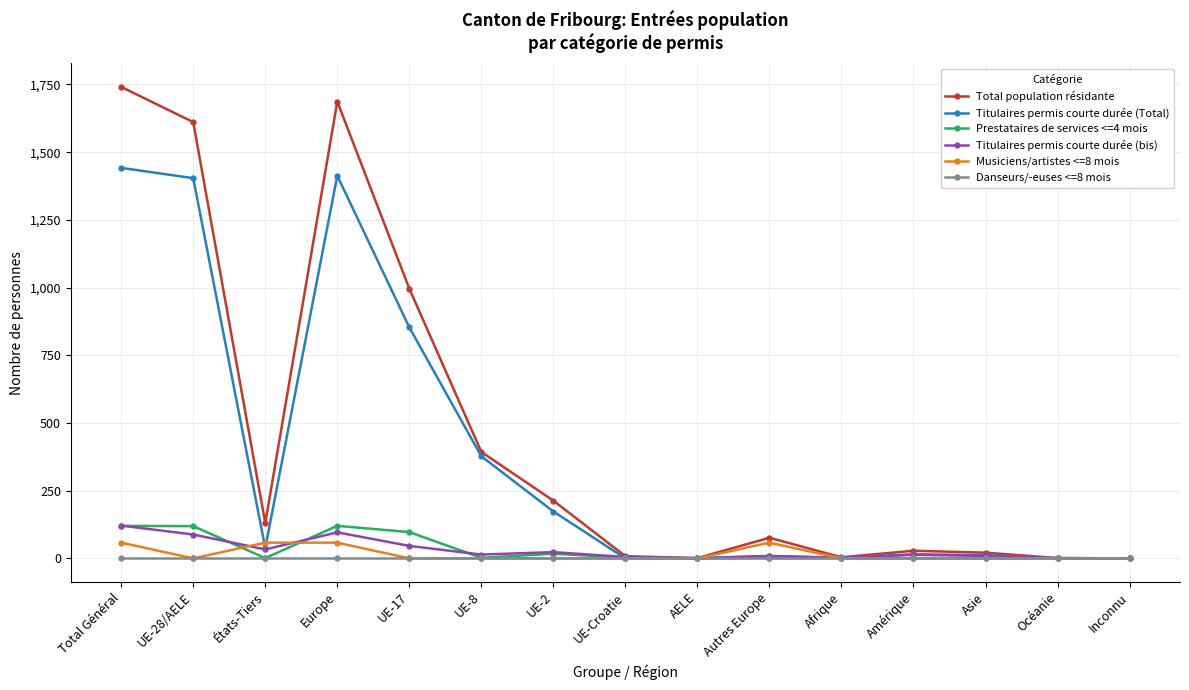

What is the difference between the second highest and second lowest values in the Titulaires permis courte durée (bis) series?

96